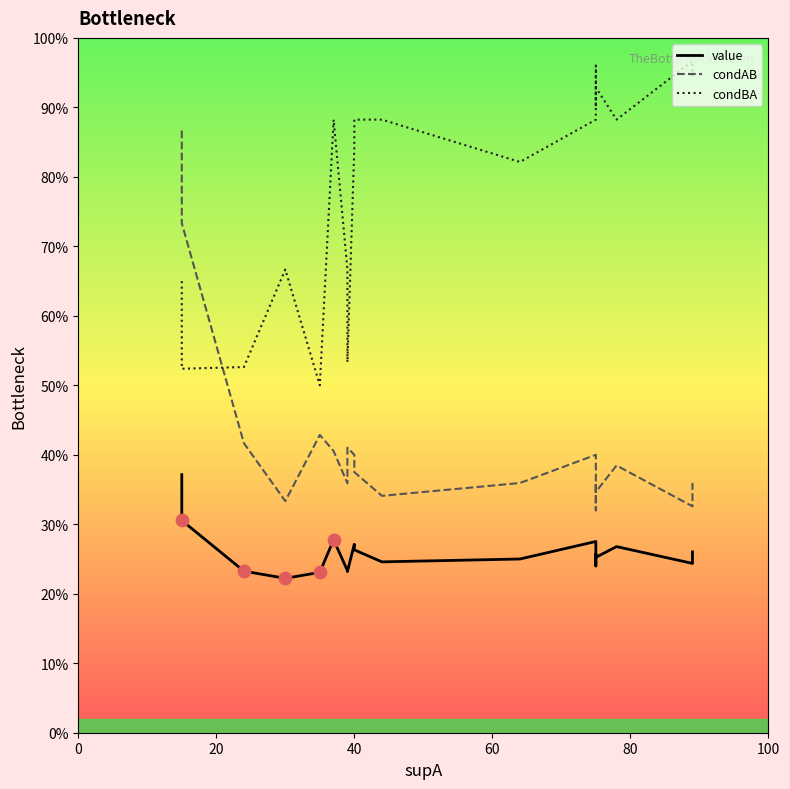

Which series has the largest total across all categories?

condBA